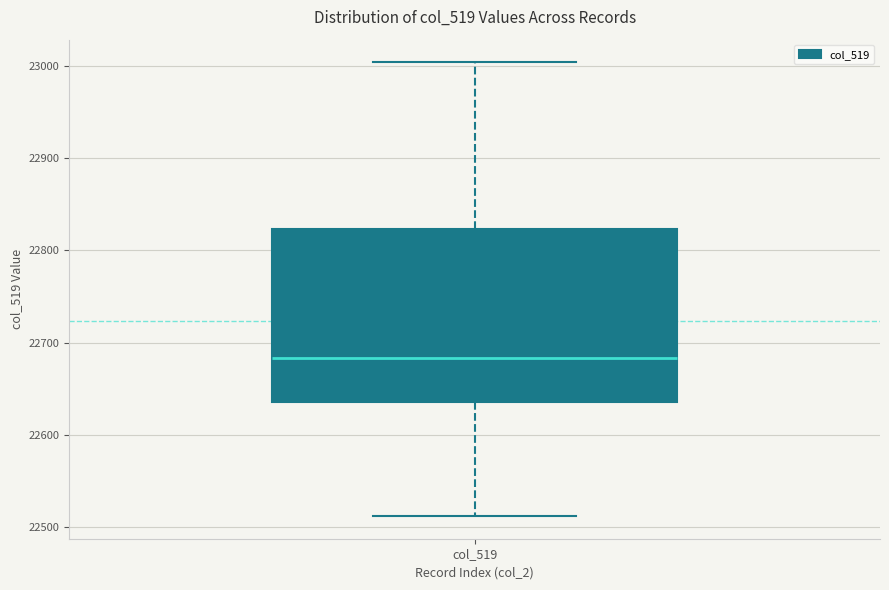

Read this box plot against the y-axis: the position of the median line, the range covered by the box, and the ends of both whiskers. The values are not printed on the chart, so give them approximately, as read against the axis.

median 22680, box 22640 to 22820, whiskers 22510 to 23000